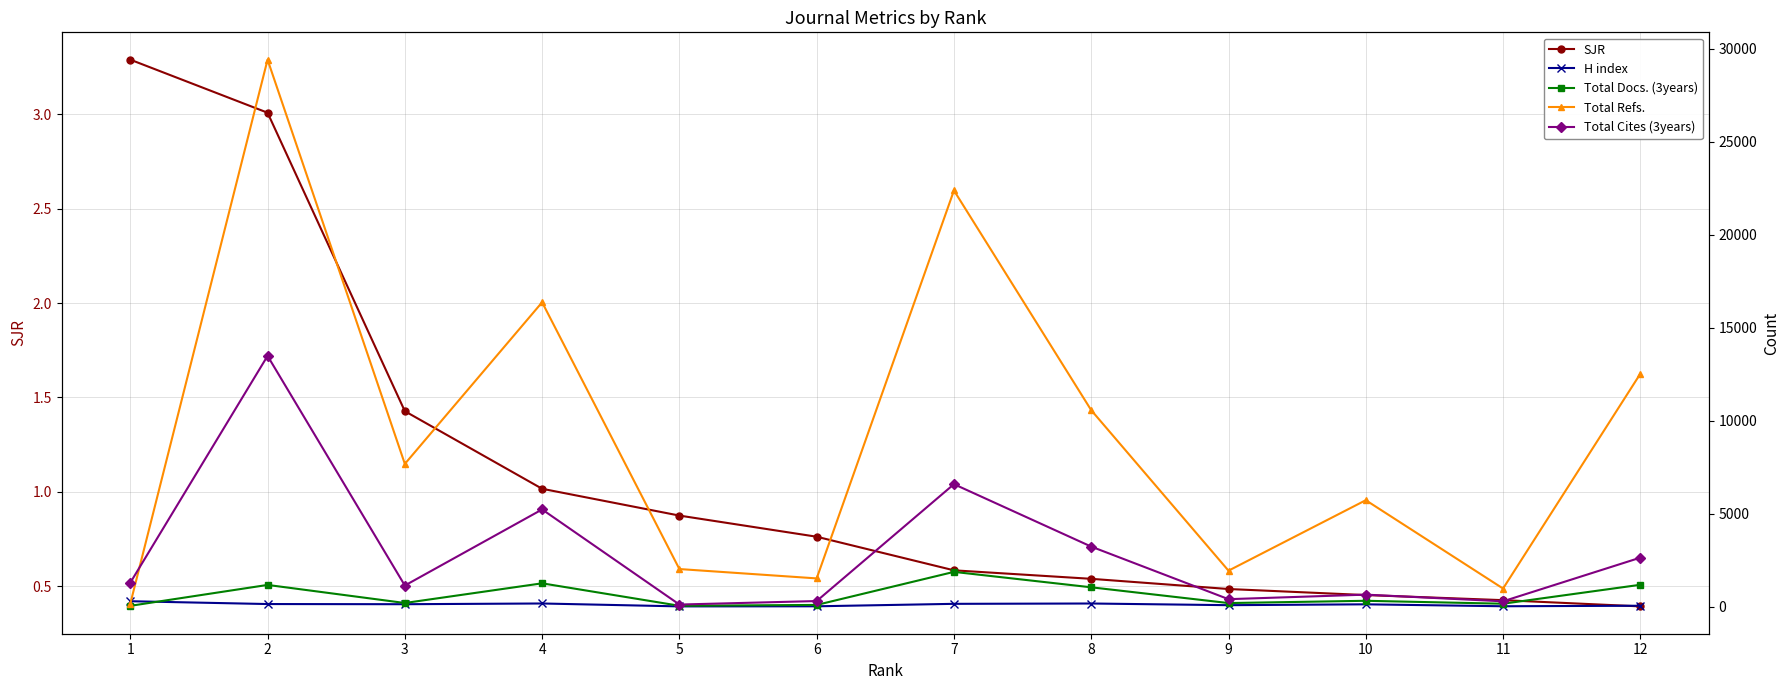

Which category has the highest value in the Total Docs. (3years) series?

7